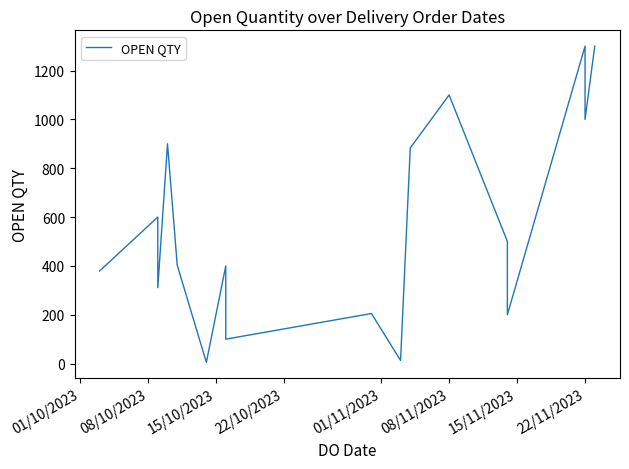

What is the label of the 19th point from the right?

01/10/2023